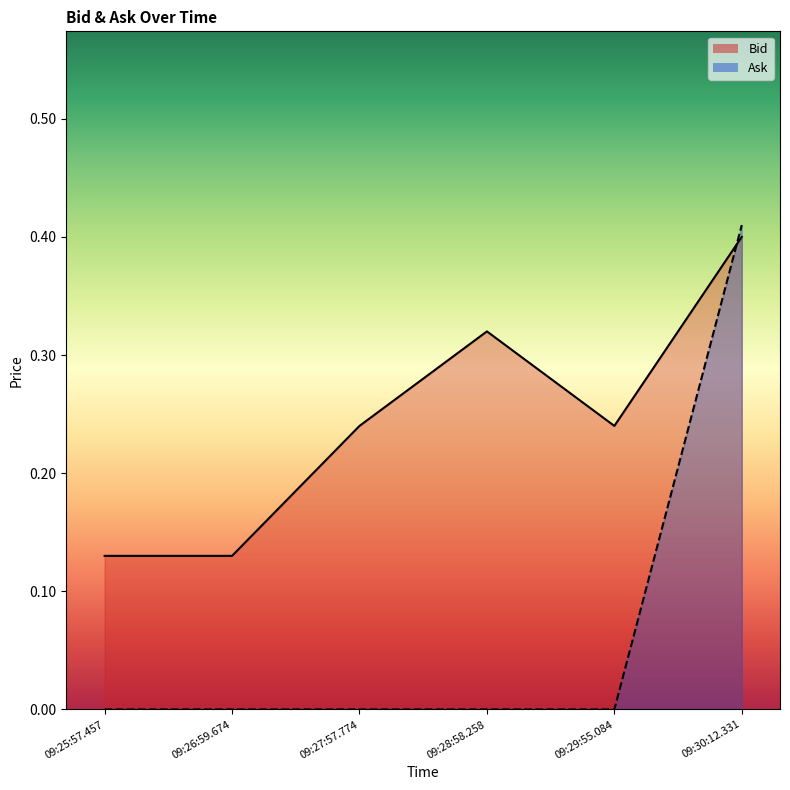

Reading left to right, extract all data points from this chart.

Bid: 0.1	0.1	0.2	0.3	0.2	0.4
Ask: 0.0	0.0	0.0	0.0	0.0	0.4